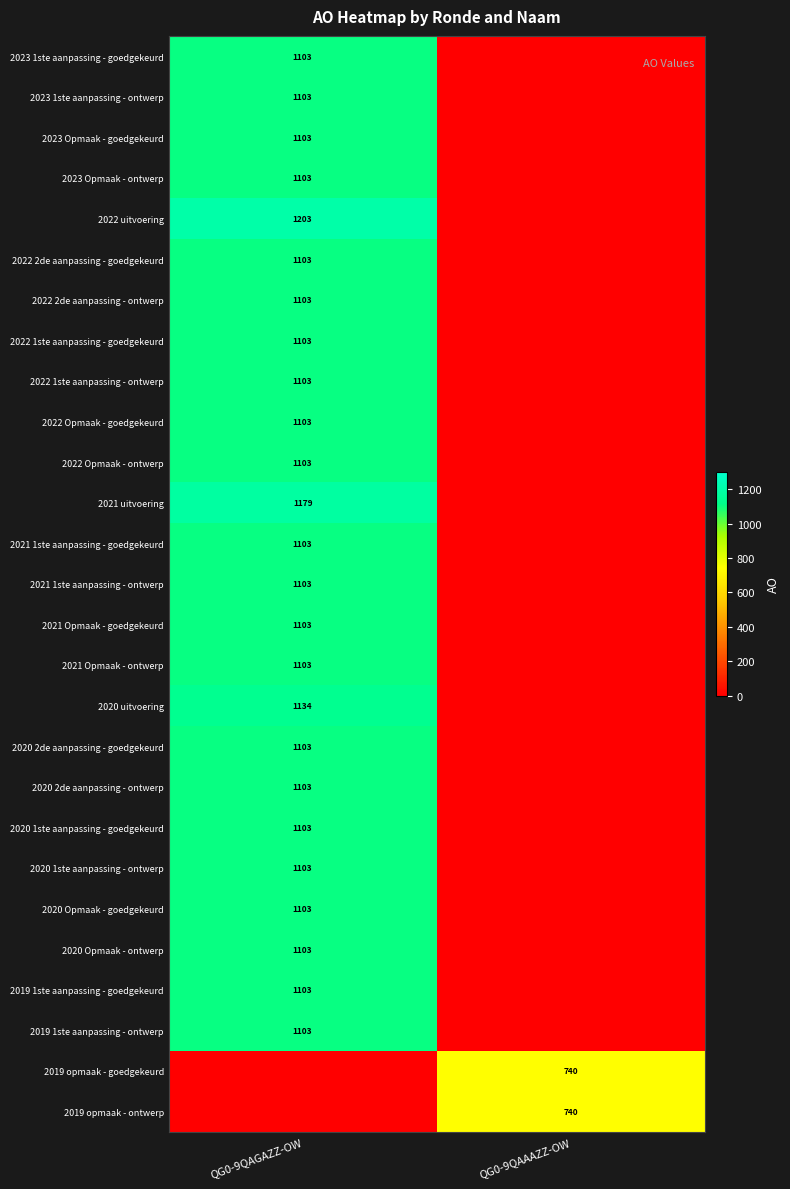

The value of 2022 2de aanpassing - goedgekeurd at QG0-9QAGAZZ-OW is 1103. True or false?

True